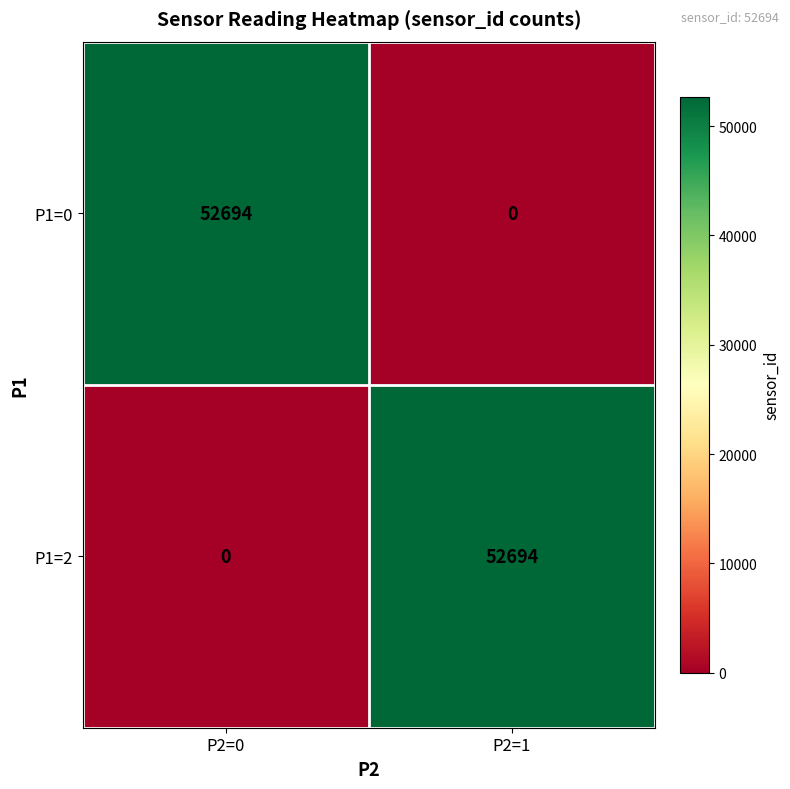

True or false: P1=2 has a value of 52694 at P2=1.

True